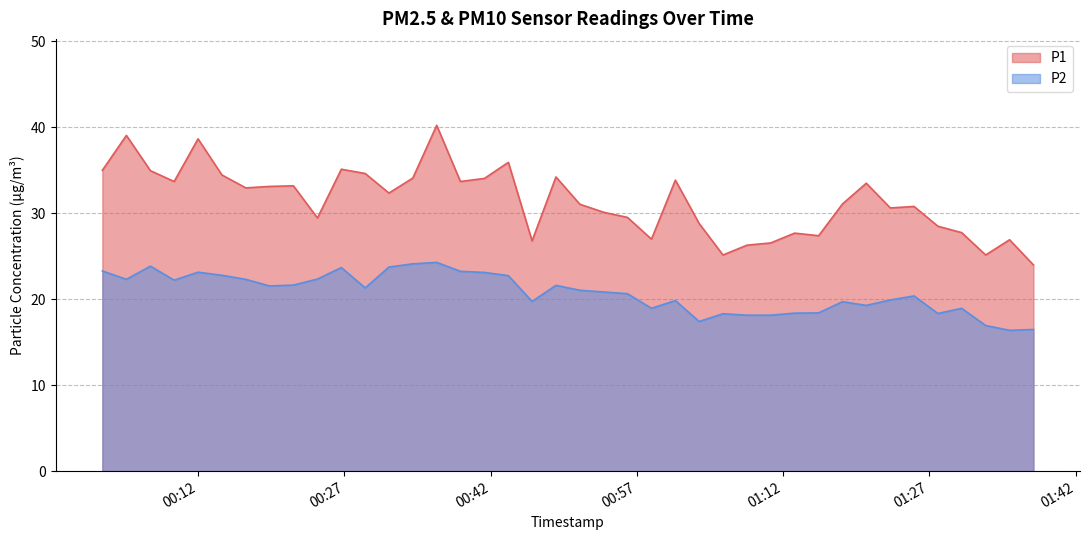

Which category has the highest value across all series?

2023-12-28T00:36:28